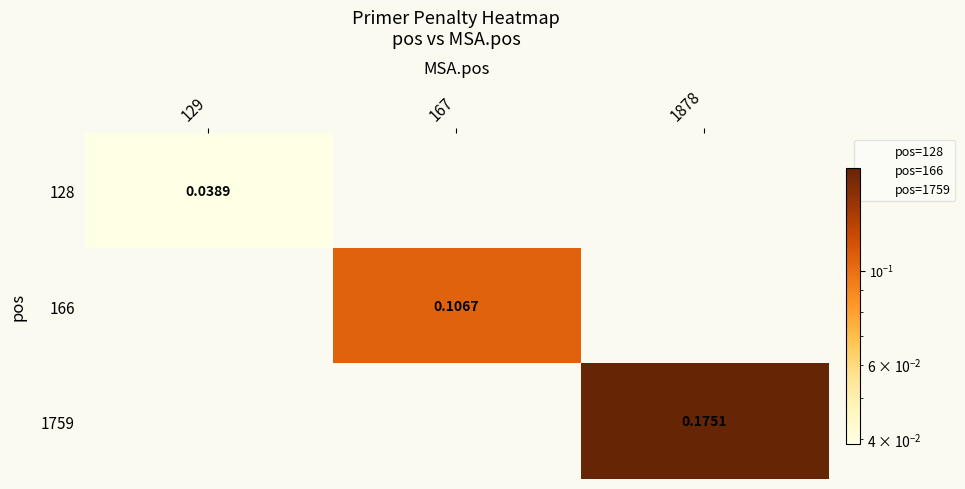

What is the greatest value displayed?

0.2